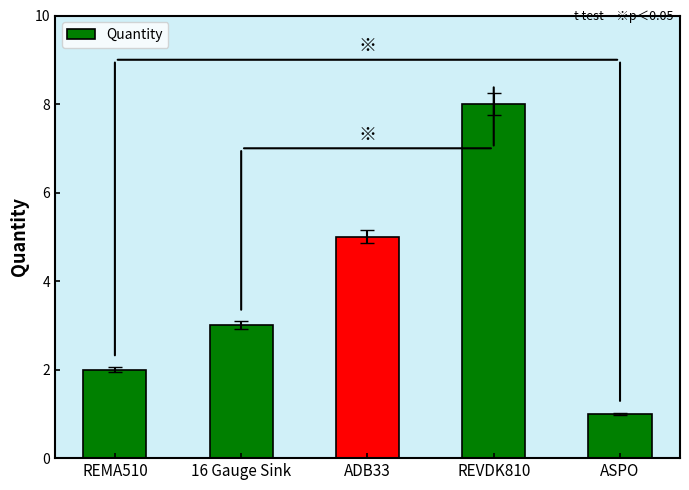

Reading right to left, transcribe all the data shown in this chart.

ASPO=1	REVDK810=8	ADB33=5	16 Gauge Sink=3	REMA510=2